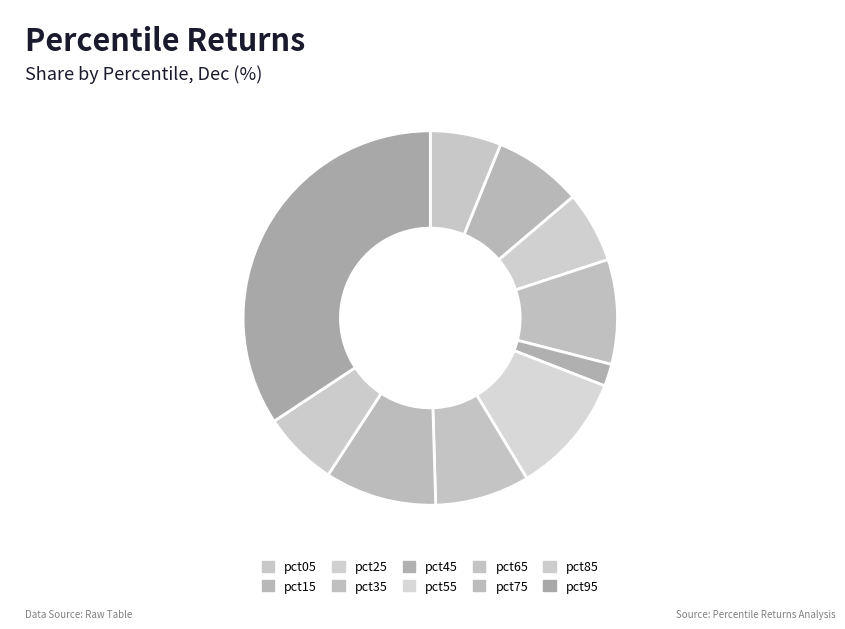

To the nearest percent, what is the average slice percentage?

10%